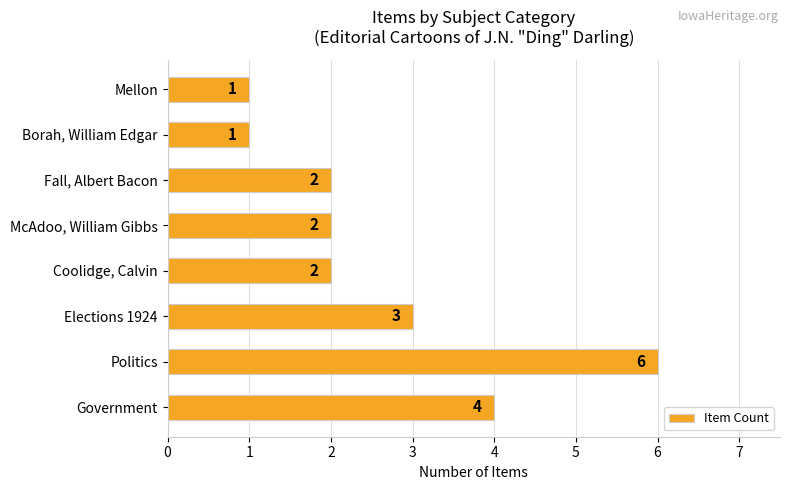

Reading top to bottom, extract all data points from this chart.

Mellon=1	Borah, William Edgar=1	Fall, Albert Bacon=2	McAdoo, William Gibbs=2	Coolidge, Calvin=2	Elections 1924=3	Politics=6	Government=4